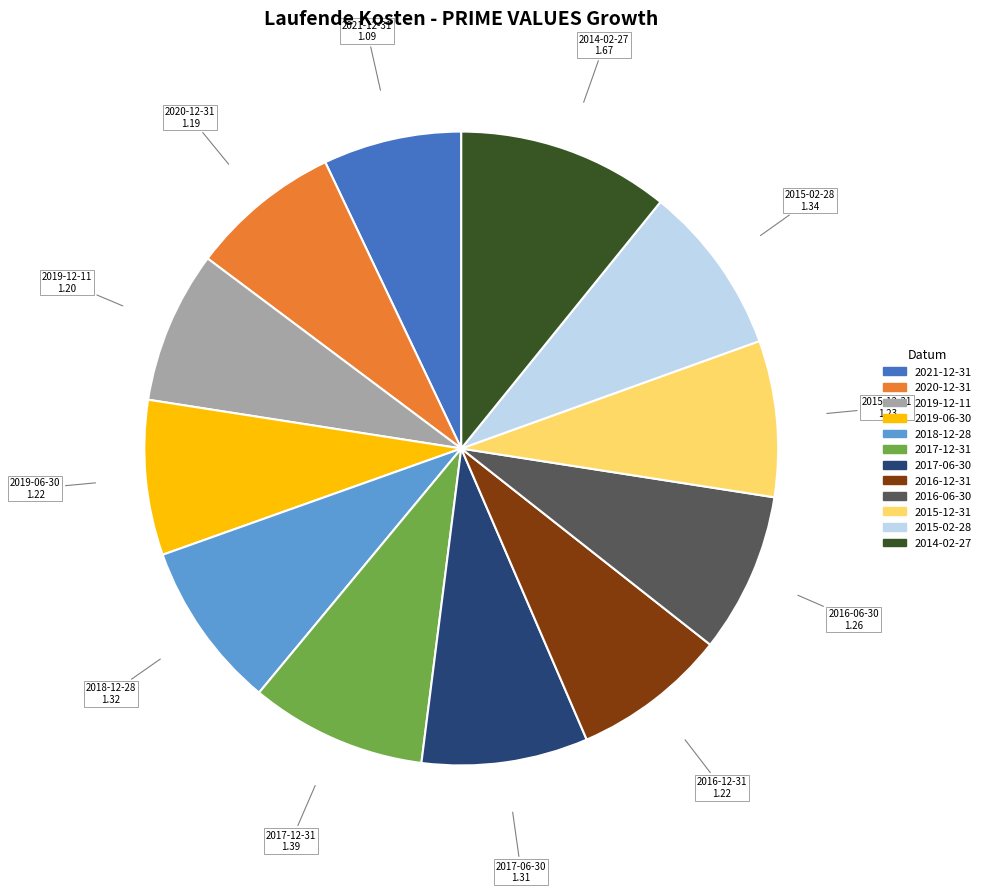

Which category has the biggest portion of the pie?

2014-02-27